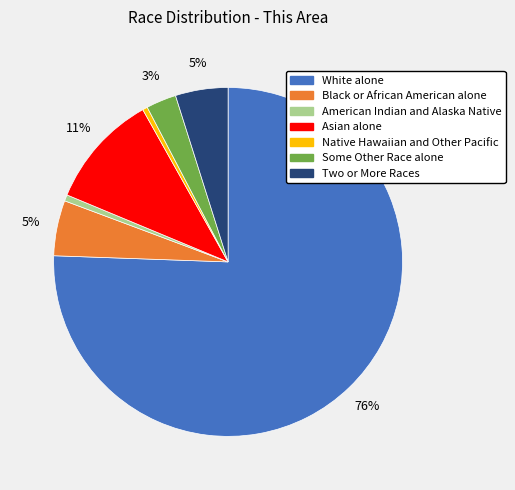

Is there any slice that represents more than half of the pie?

Yes